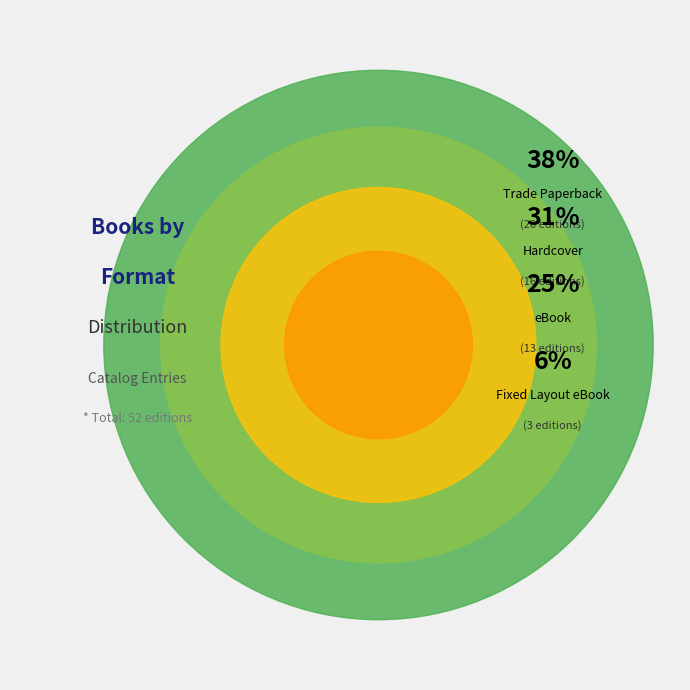

Which has a higher value, Hardcover or Fixed Layout eBook?

Hardcover